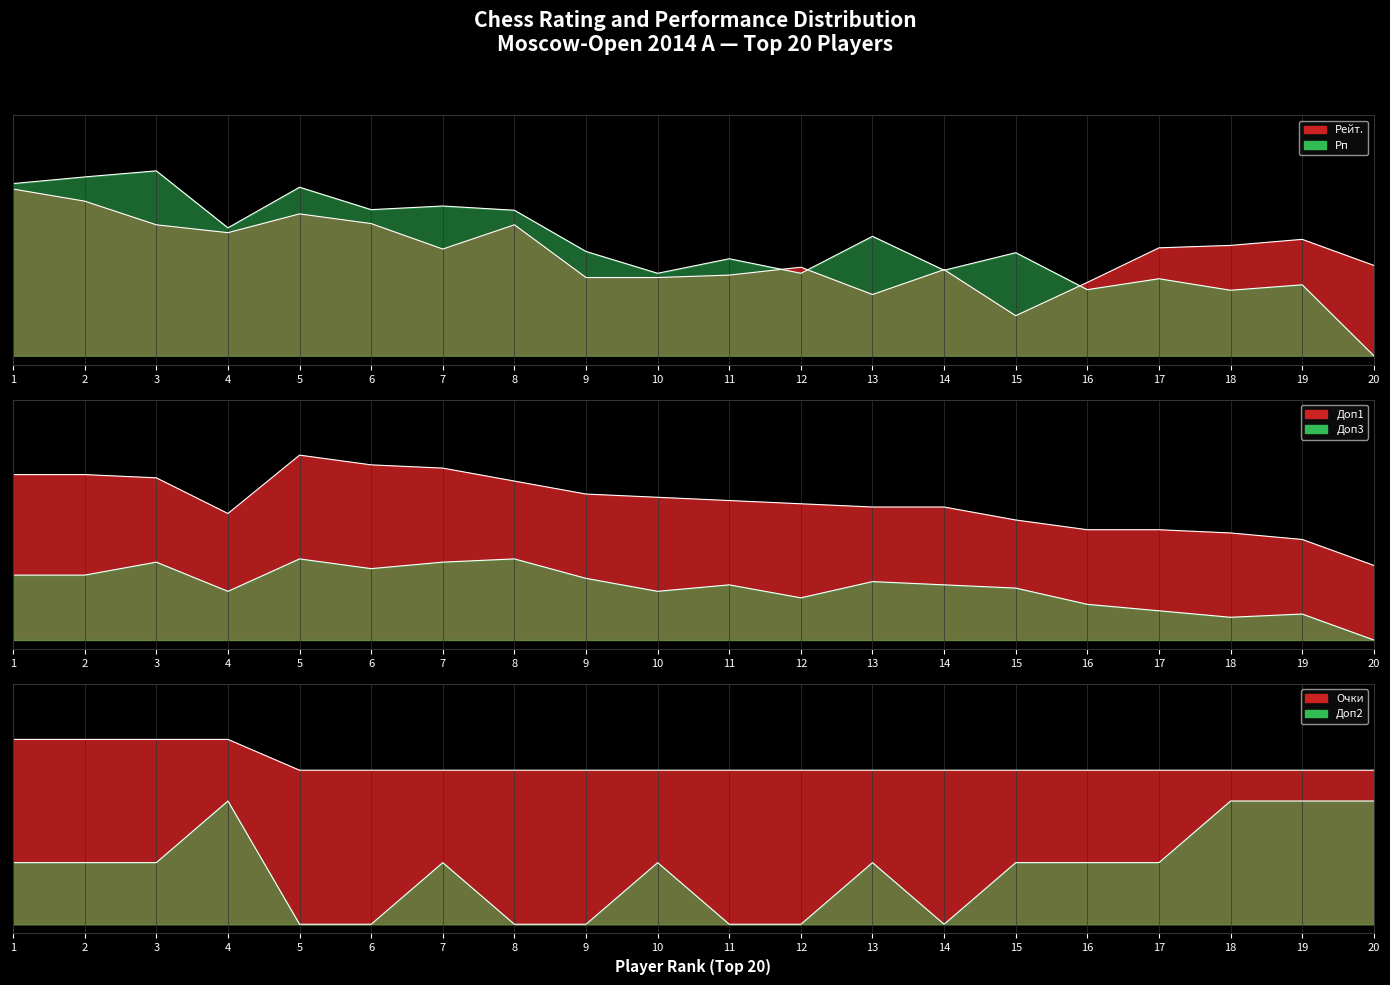

At 4, list the series in order from smallest to largest.

Доп3, Рейт., Доп2, Доп1, Рп, Очки